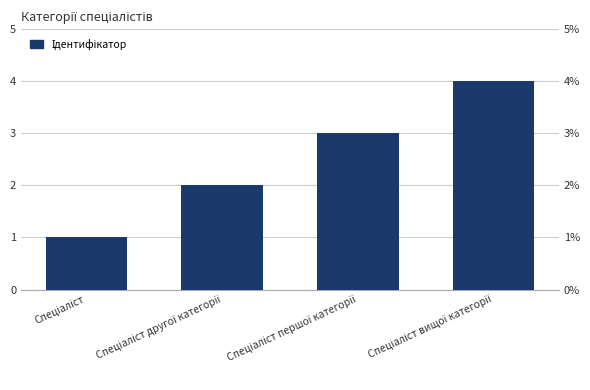

Rank the categories by value from lowest to highest.

Спеціаліст, Спеціаліст другої категорії, Спеціаліст першої категорії, Спеціаліст вищої категорії